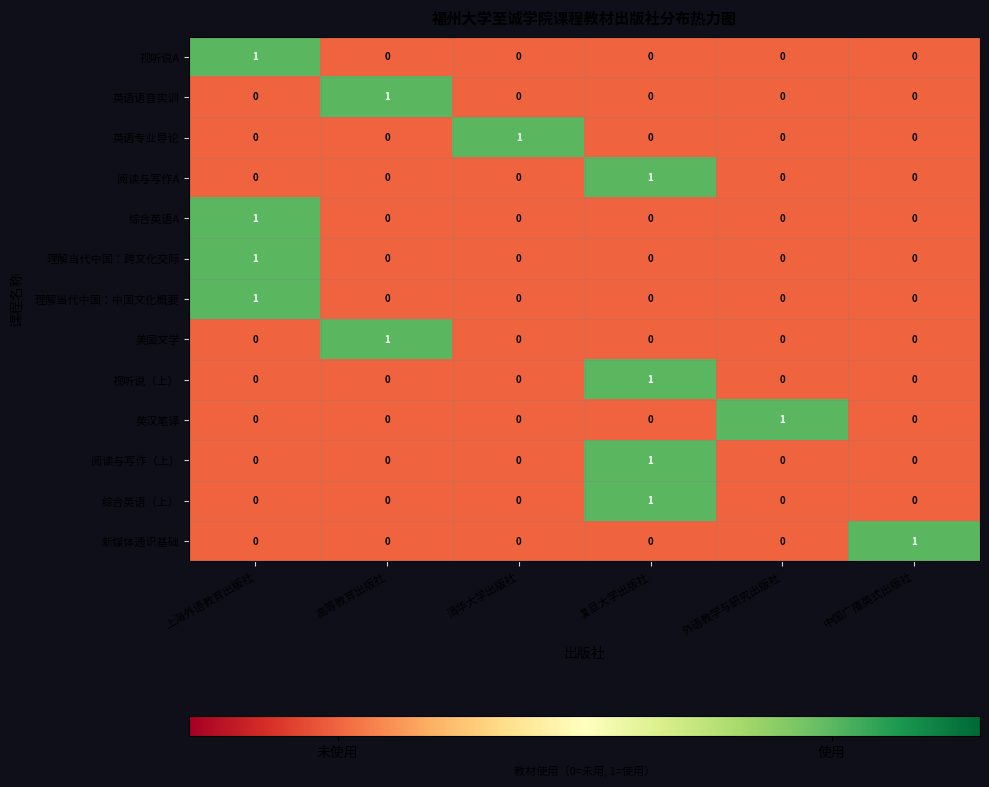

At how many categories does at least one series exceed 0?

6